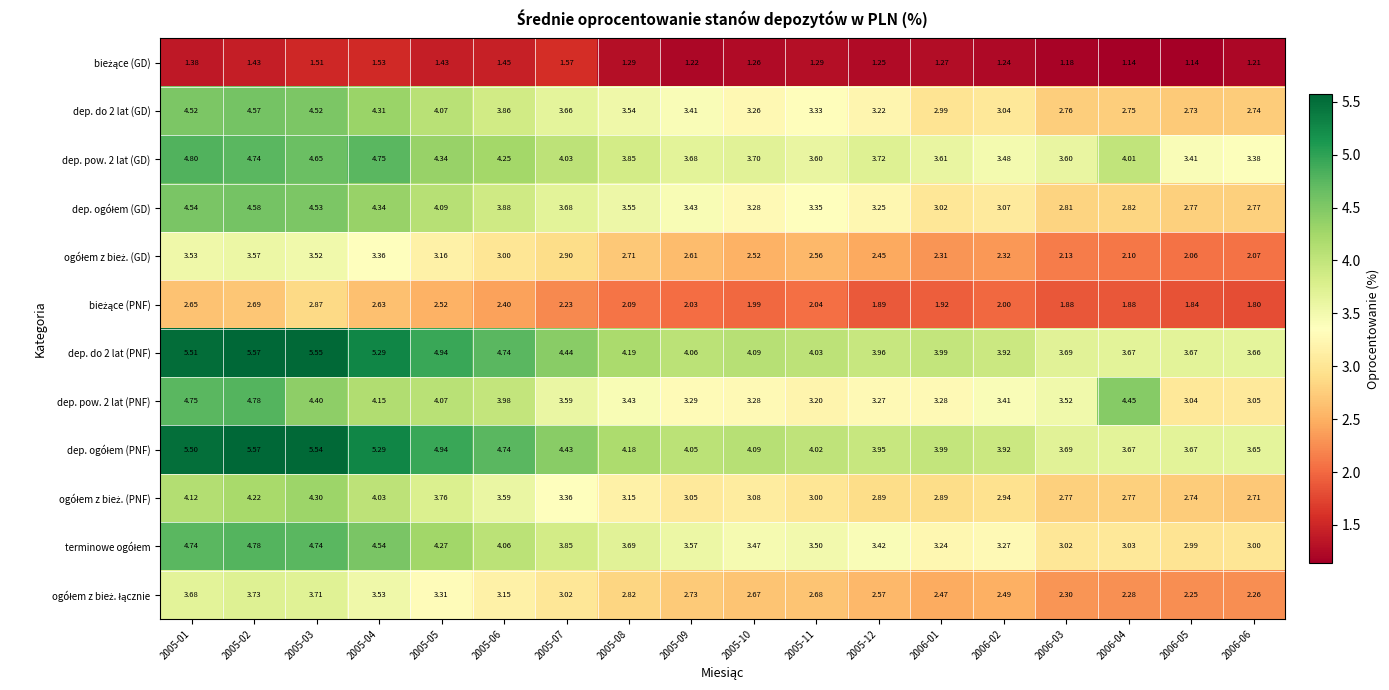

How many data points does each series have?

18